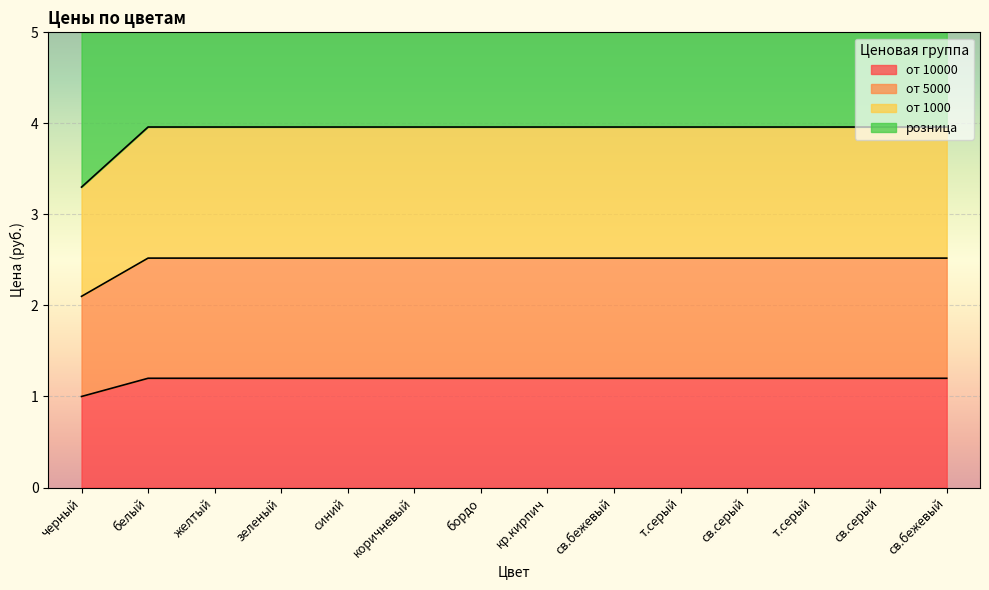

True or false: от 5000 and от 10000 cross at least once.

False